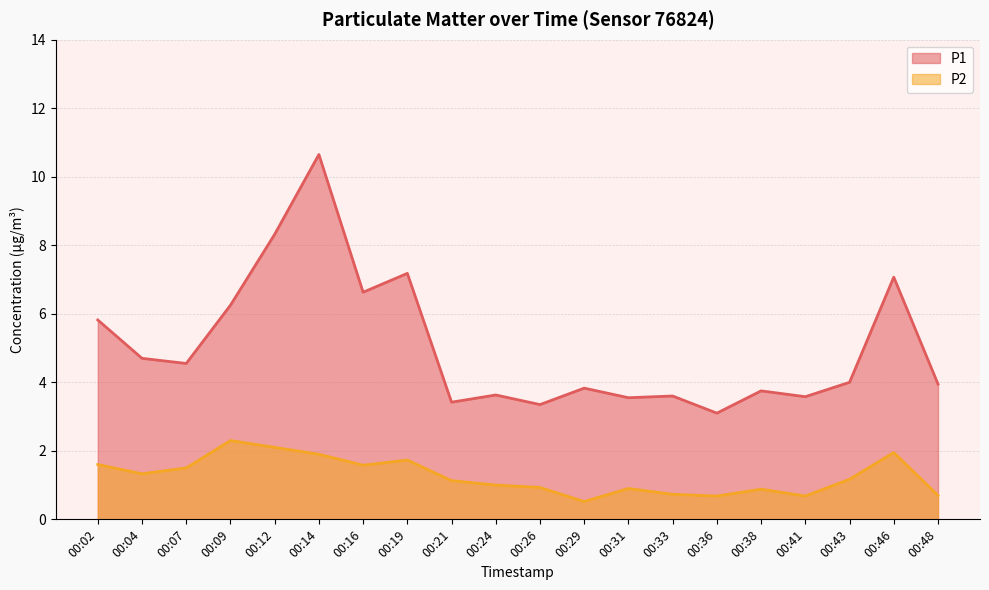

At which category is the sum across all series the highest?

00:14